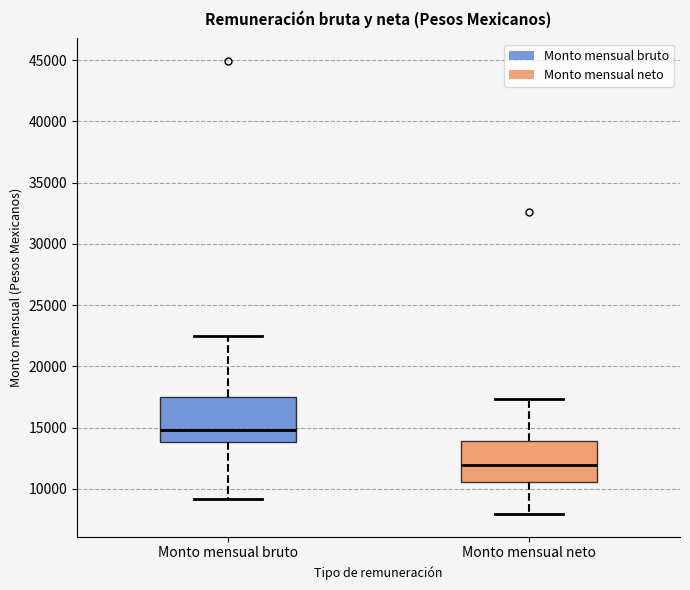

Which box's median line is the lowest?

Monto mensual neto